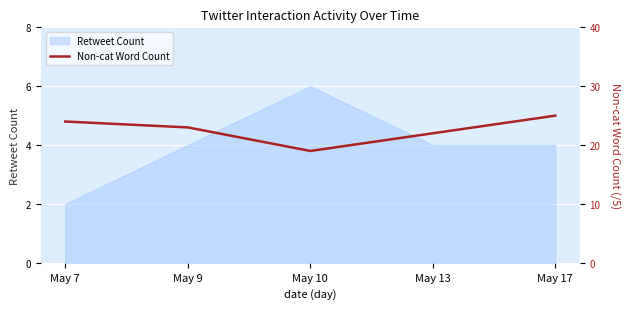

The value at May 10 is 3.8. True or false?

True